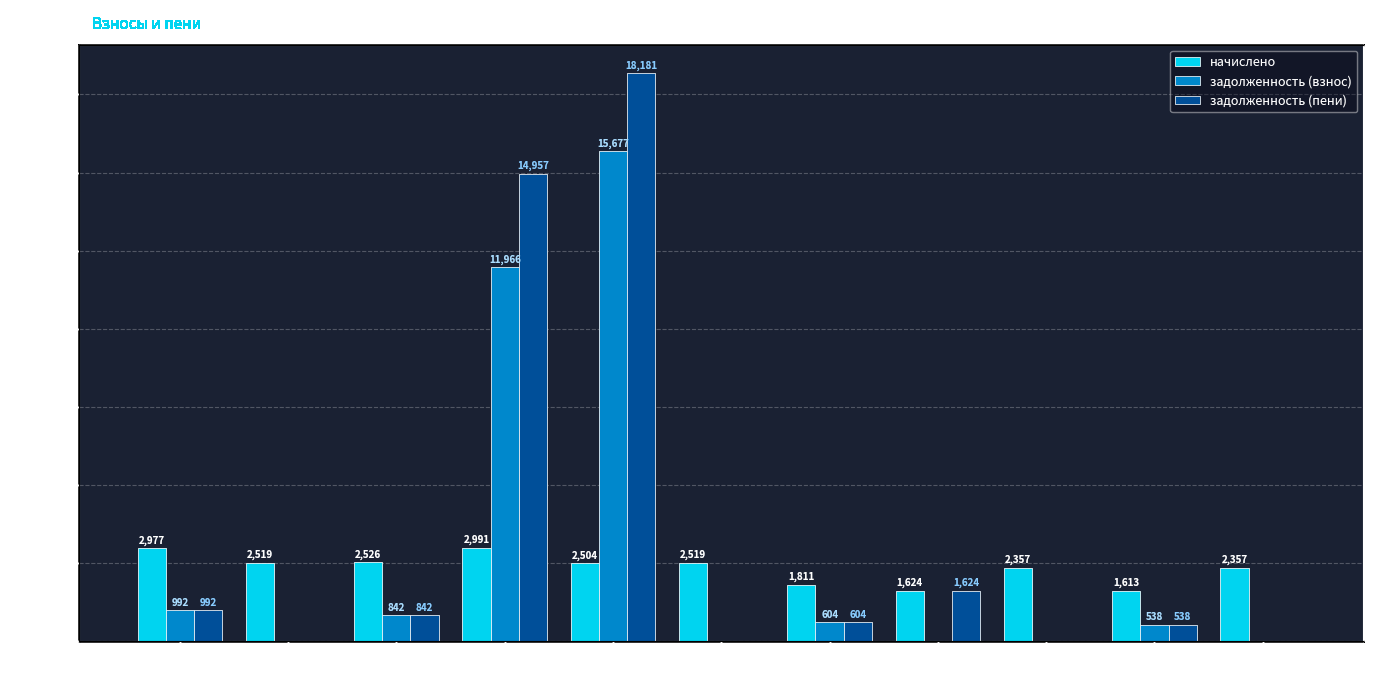

True or false: задолженность (взнос) has a value of -10192.8 at Пом. 6.

False